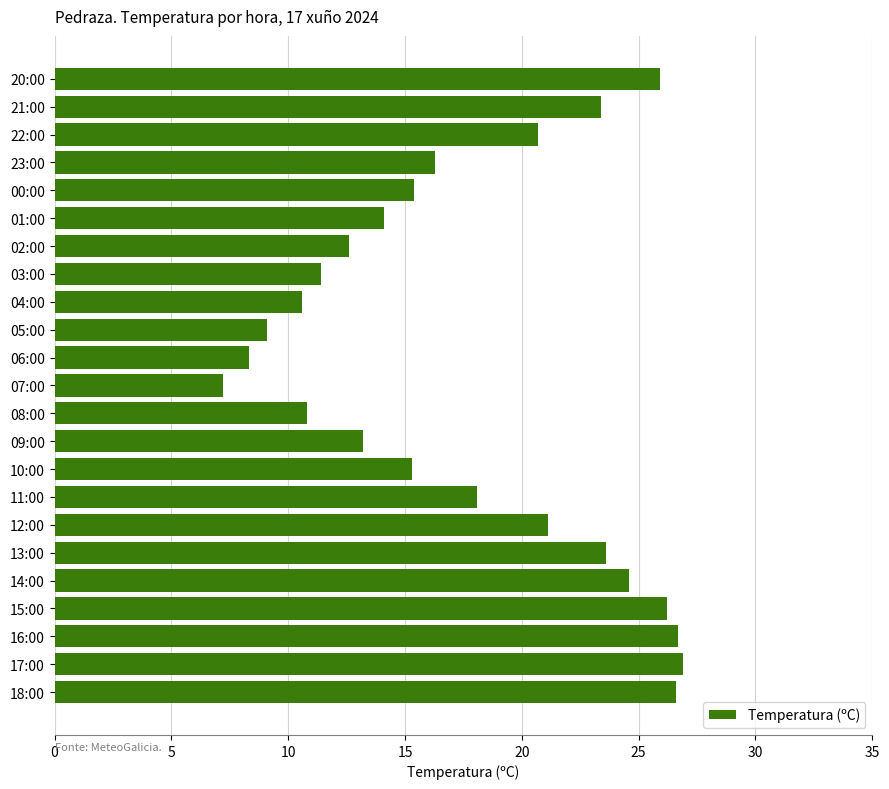

Where is the data nearest to the value 17?

23:00